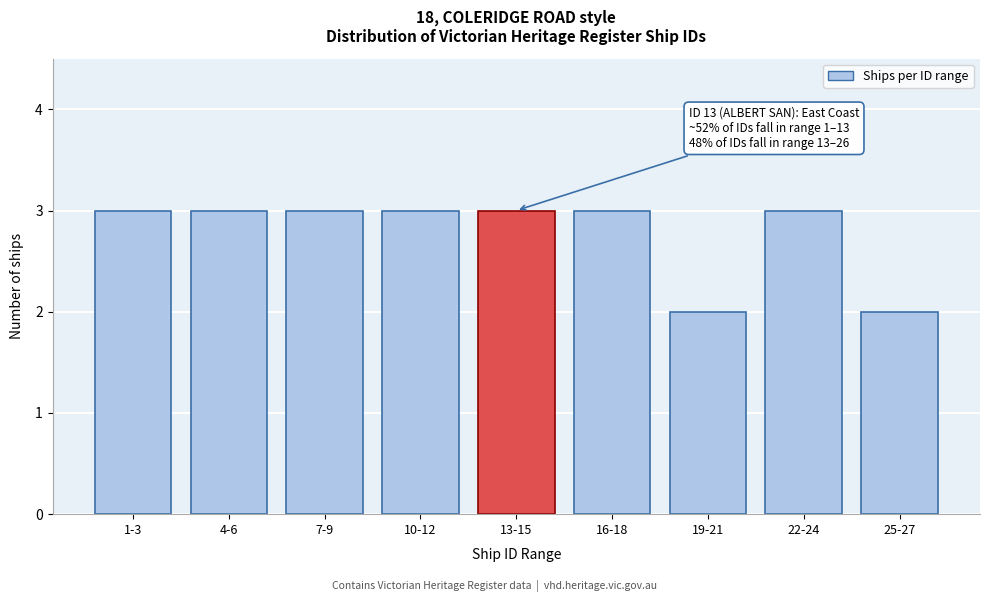

Reading left to right, list all the values displayed in this chart.

1-3=3	4-6=3	7-9=3	10-12=3	13-15=3	16-18=3	19-21=2	22-24=3	25-27=2